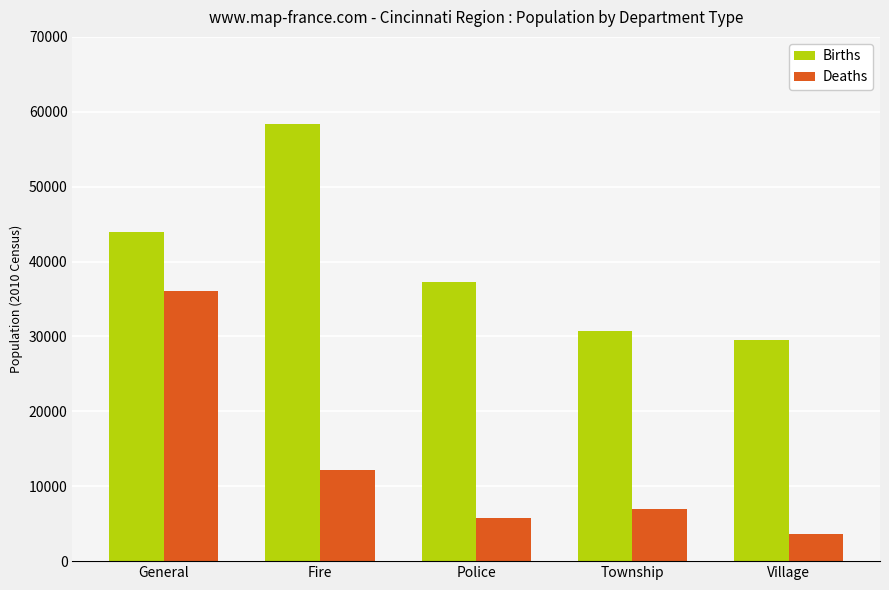

Reading right to left, transcribe all the data shown in this chart.

Births: 29510	30712	37259	58370	43969
Deaths: 3585	6943	5785	12114	36036